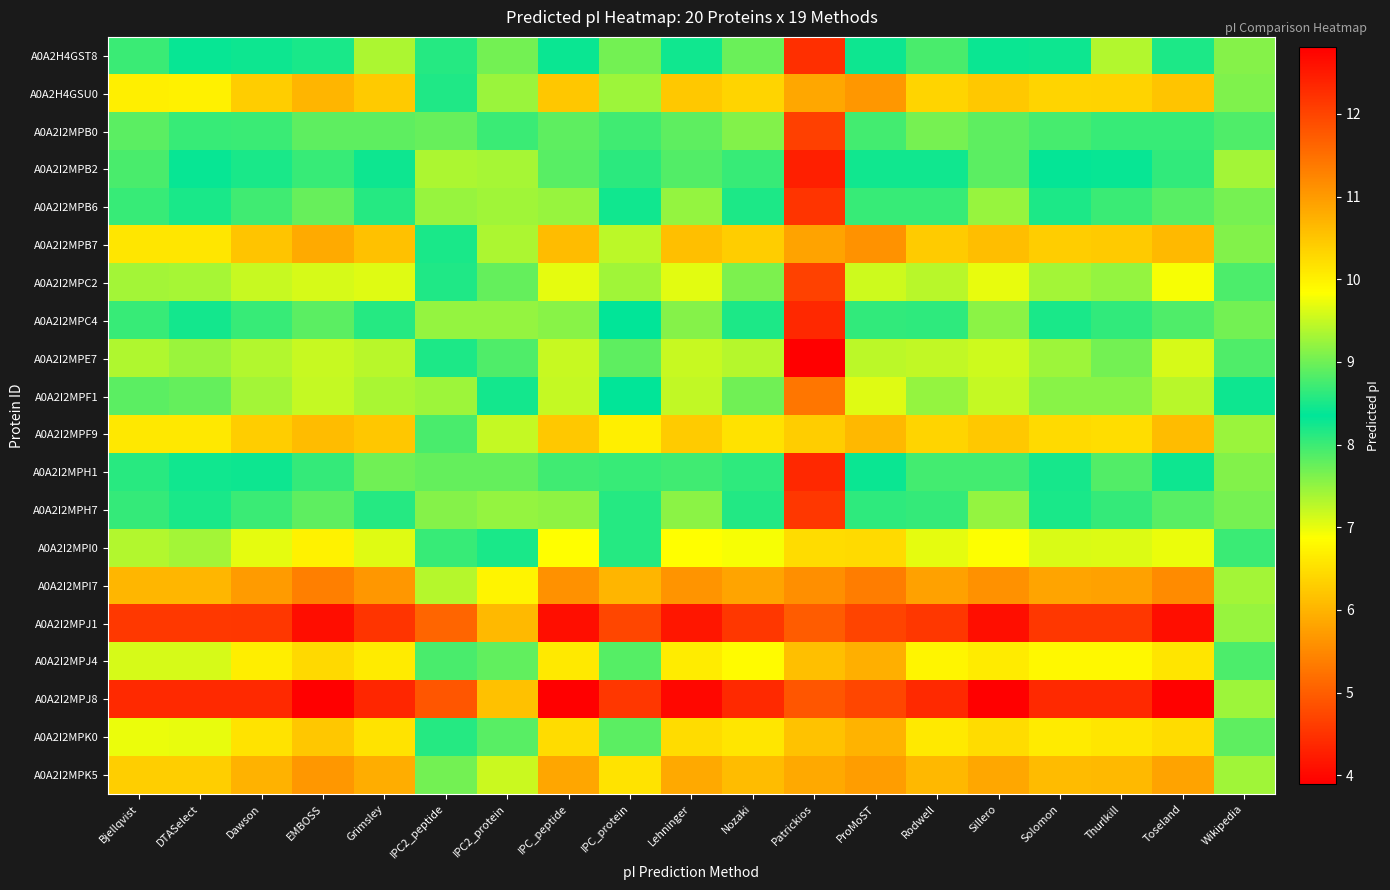

What is the difference between the highest and lowest values at Patrickios?

7.9